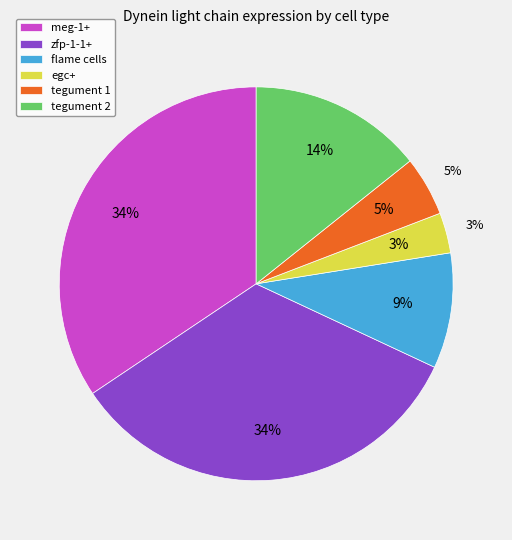

Is flame cells the majority of the pie?

No